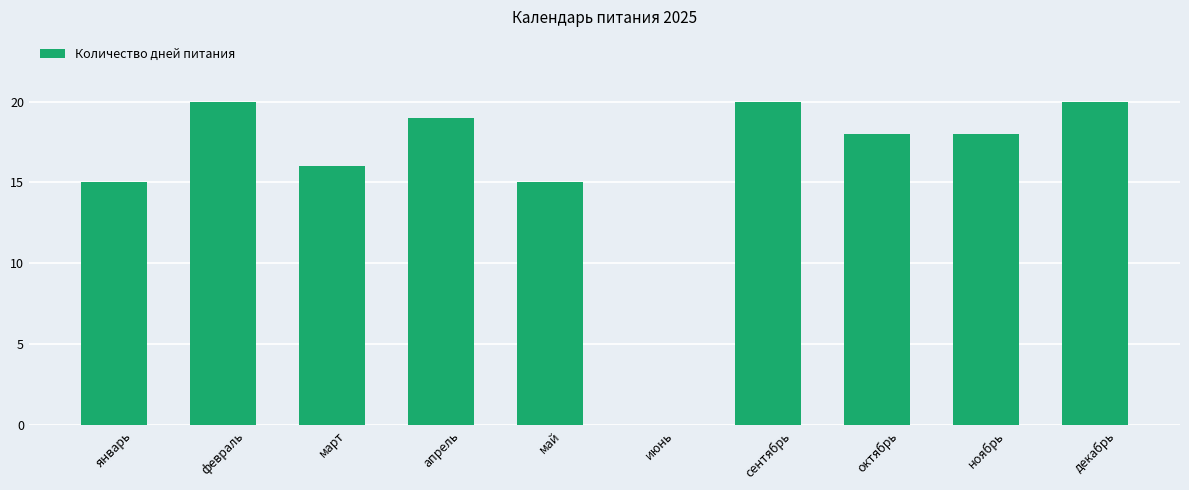

At which label does the data first exceed 18?

февраль